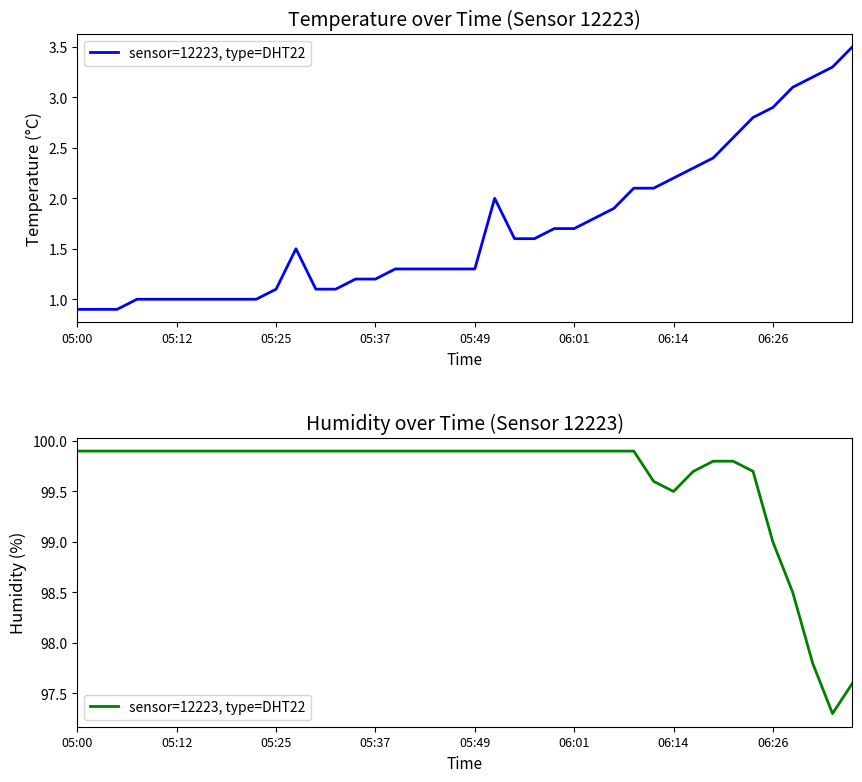

Does the chart have visible grid lines?

No